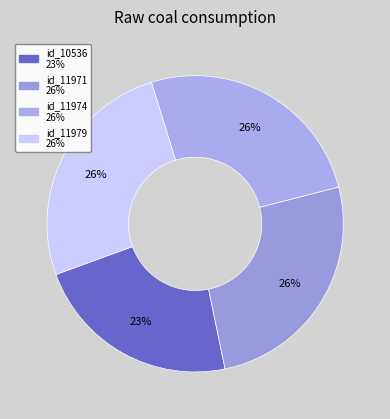

Count the number of slices in the pie.

4